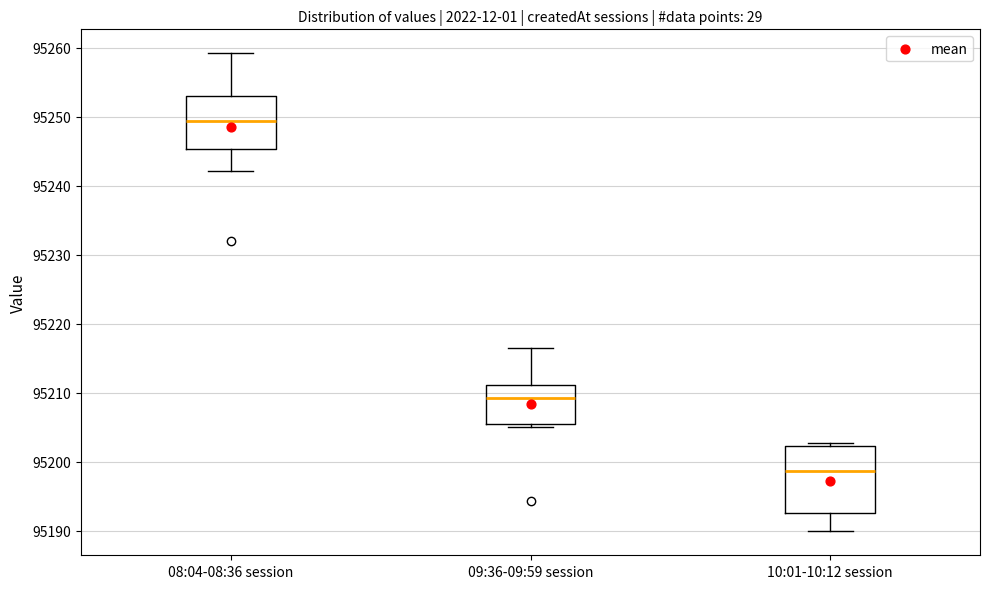

Reading left to right, transcribe this box plot: for each box, give where its median line is, the range the box spans, and where its two whiskers end, as read against the y-axis. The values are not printed on the chart, so give them approximately, as read against the axis.

08:04-08:36 session: median 95249, box 95245 to 95253, whiskers 95242 to 95259
09:36-09:59 session: median 95209, box 95205 to 95211, whiskers 95205 (just below the box's lower edge) to 95216
10:01-10:12 session: median 95199, box 95193 to 95202, whiskers 95190 to 95203